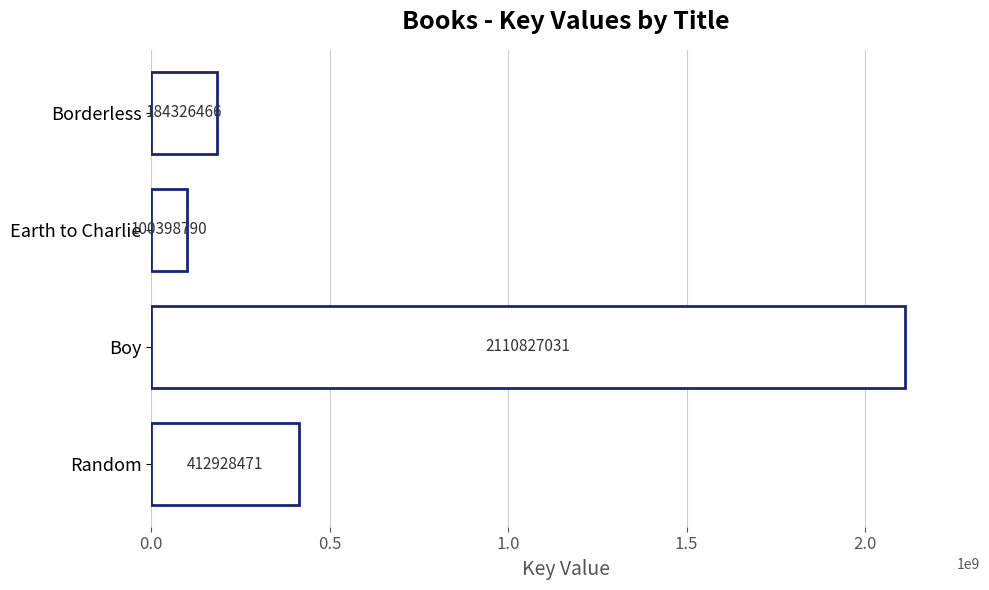

How many bars are there in total?

4